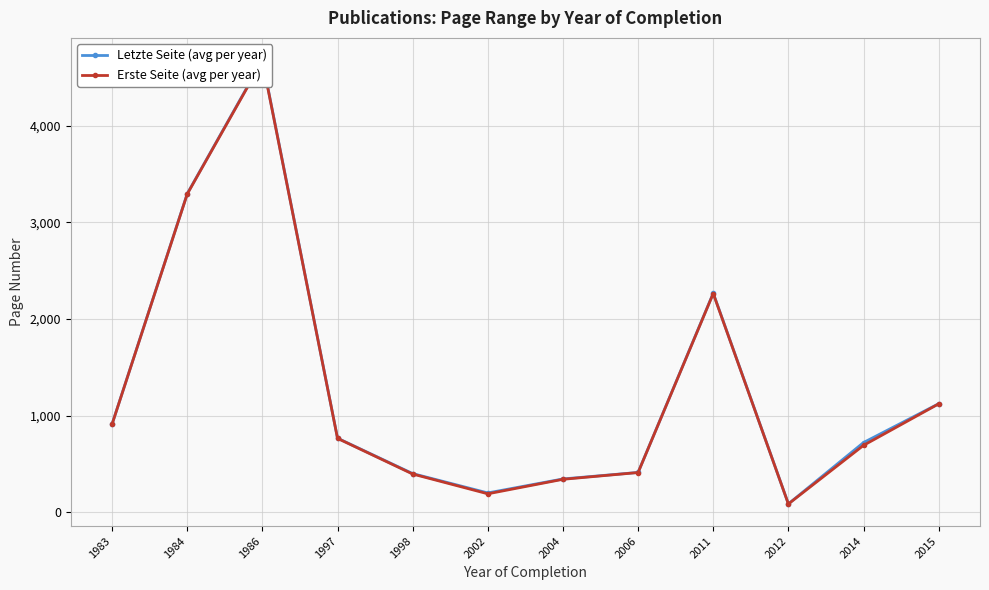

What is the smallest value displayed?

88.0